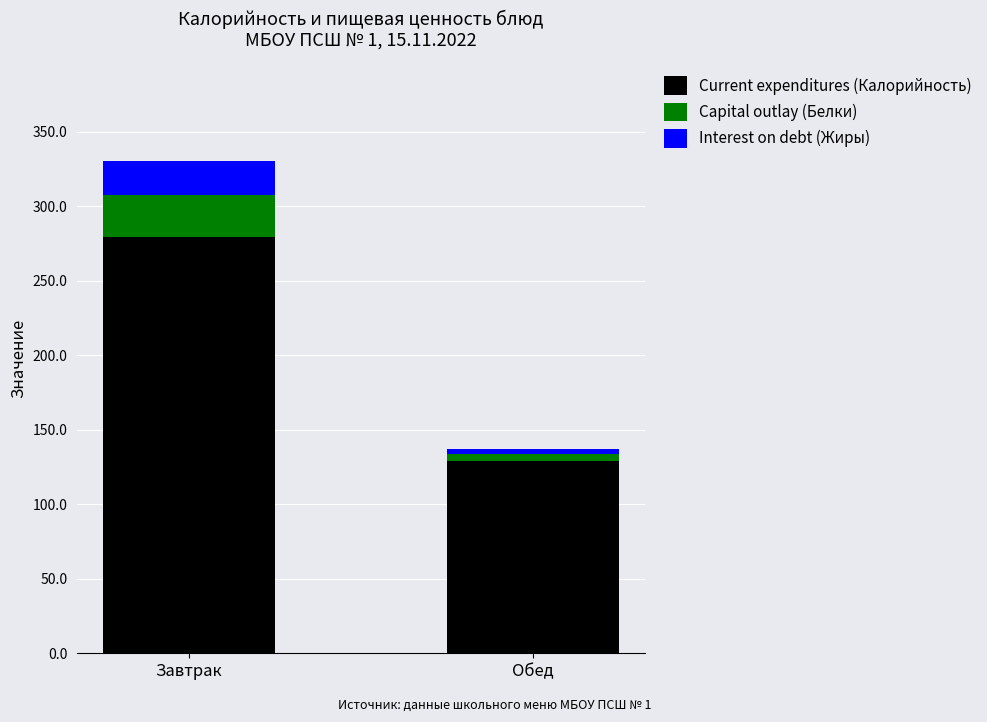

Reading left to right, transcribe the values for Current expenditures (Калорийность).

Завтрак=279.6	Обед=129.2